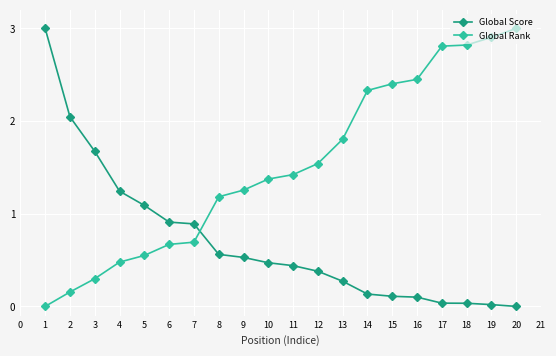

Which series has the largest total across all categories?

Global Rank